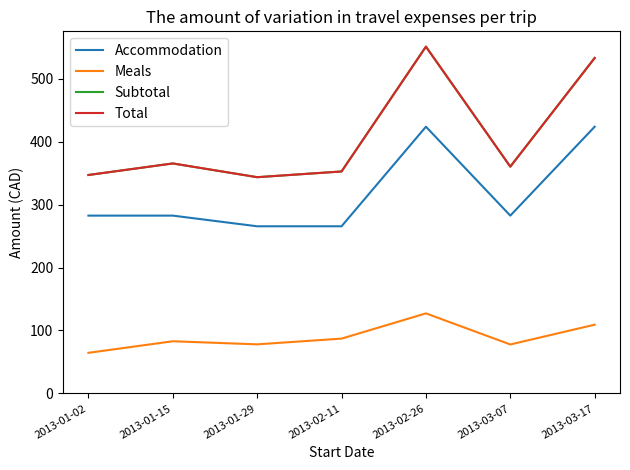

The value of Subtotal at 2013-02-11 is 352.6. True or false?

True